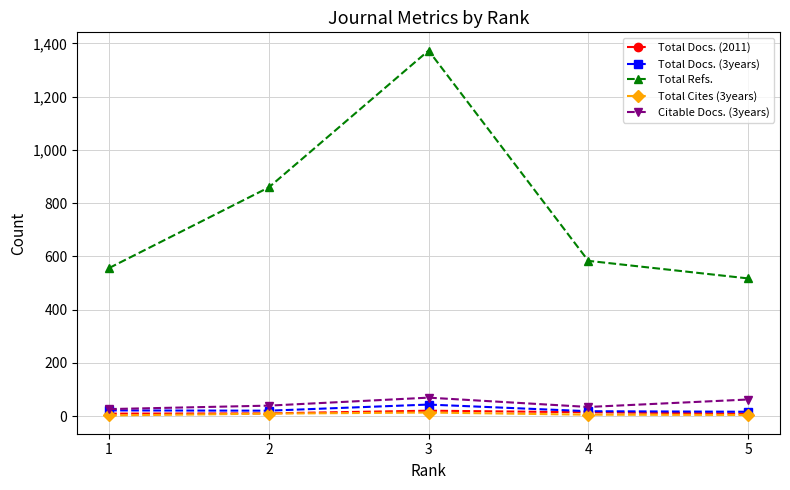

What is the average value of the Total Cites (3years) series?

7